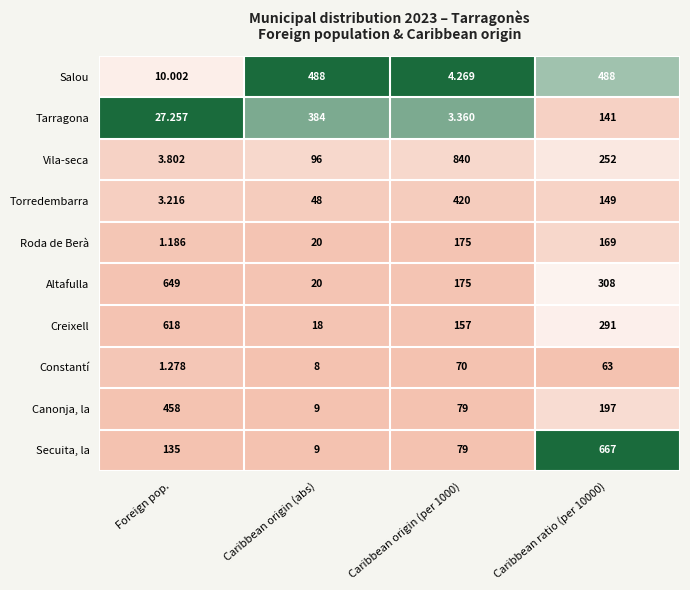

List the series in order of their peak value, highest first.

Vila-seca, Secuita, la, Altafulla, Creixell, Salou, Canonja, la, Torredembarra, Tarragona, Roda de Berà, Constantí